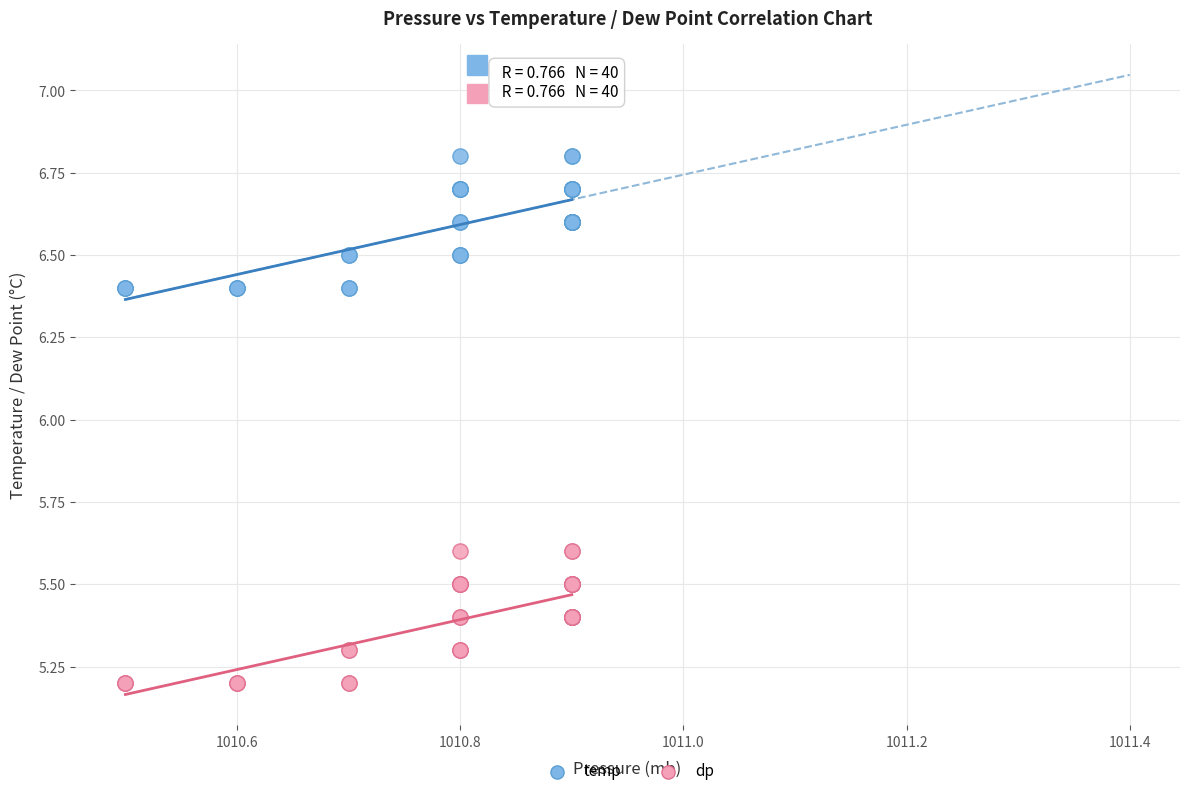

What is the X range (max minus min) for the scatter plot?

0.4